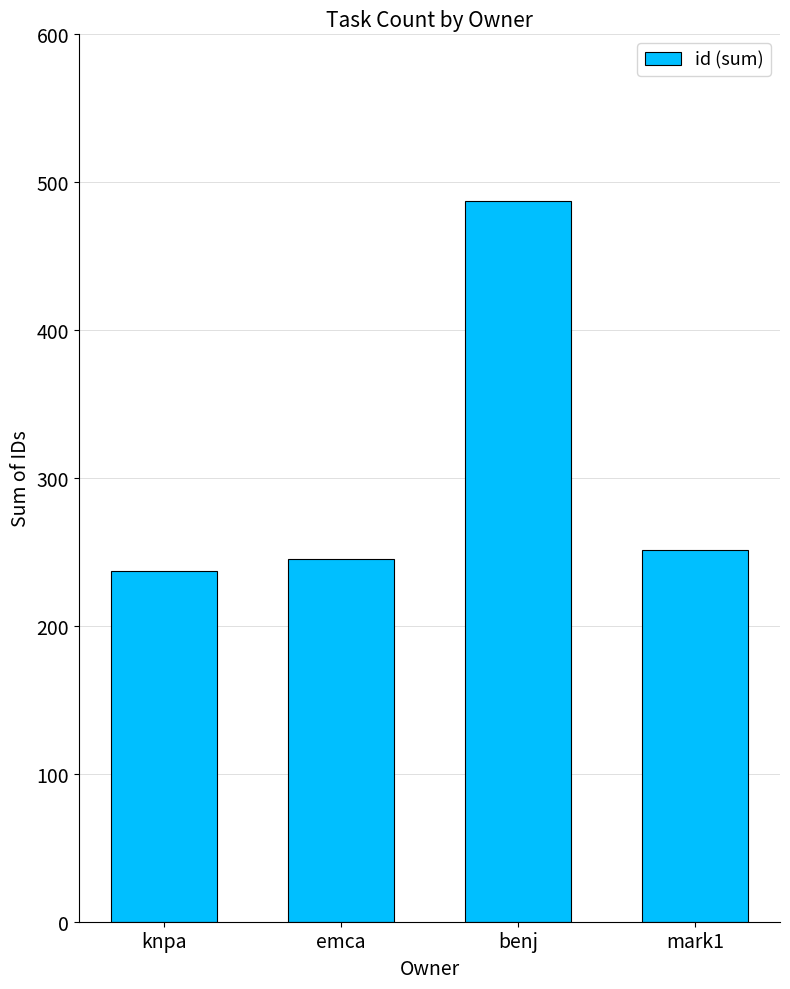

What is the approximate value at benj?

487